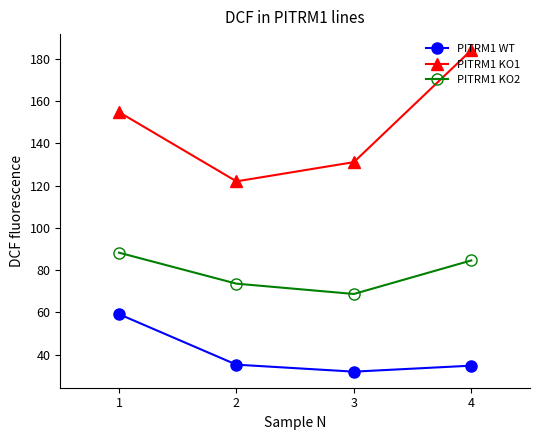

Which series has the largest total across all categories?

PITRM1 KO1